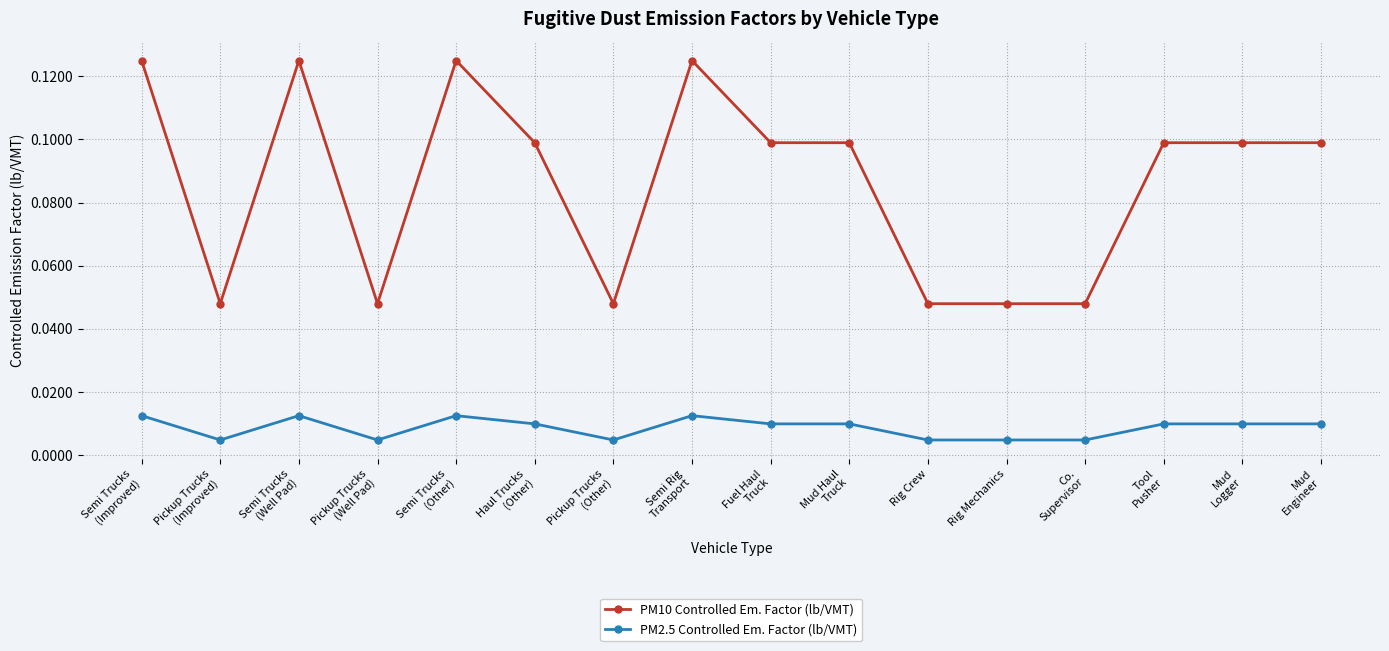

Rank the series by their average value, from lowest to highest.

PM2.5 Controlled Em. Factor (lb/VMT), PM10 Controlled Em. Factor (lb/VMT)